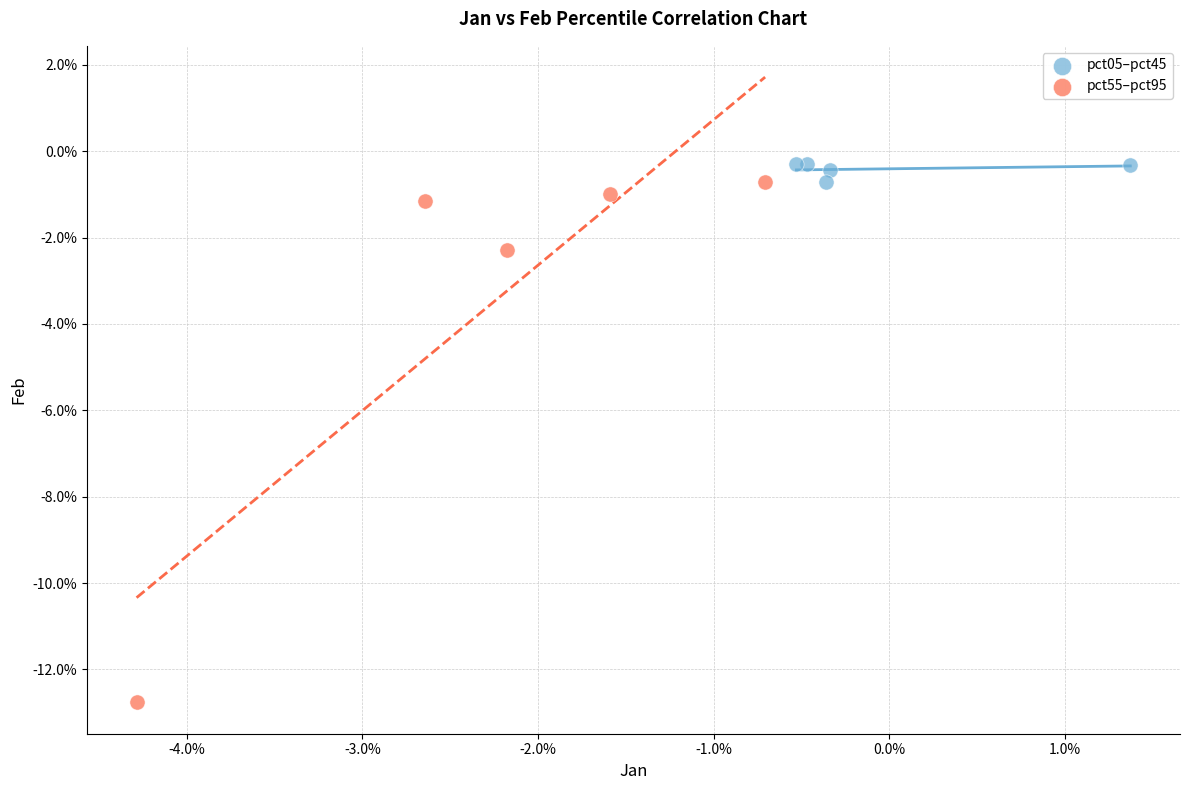

Which series reaches the minimum Y coordinate?

pct55–pct95